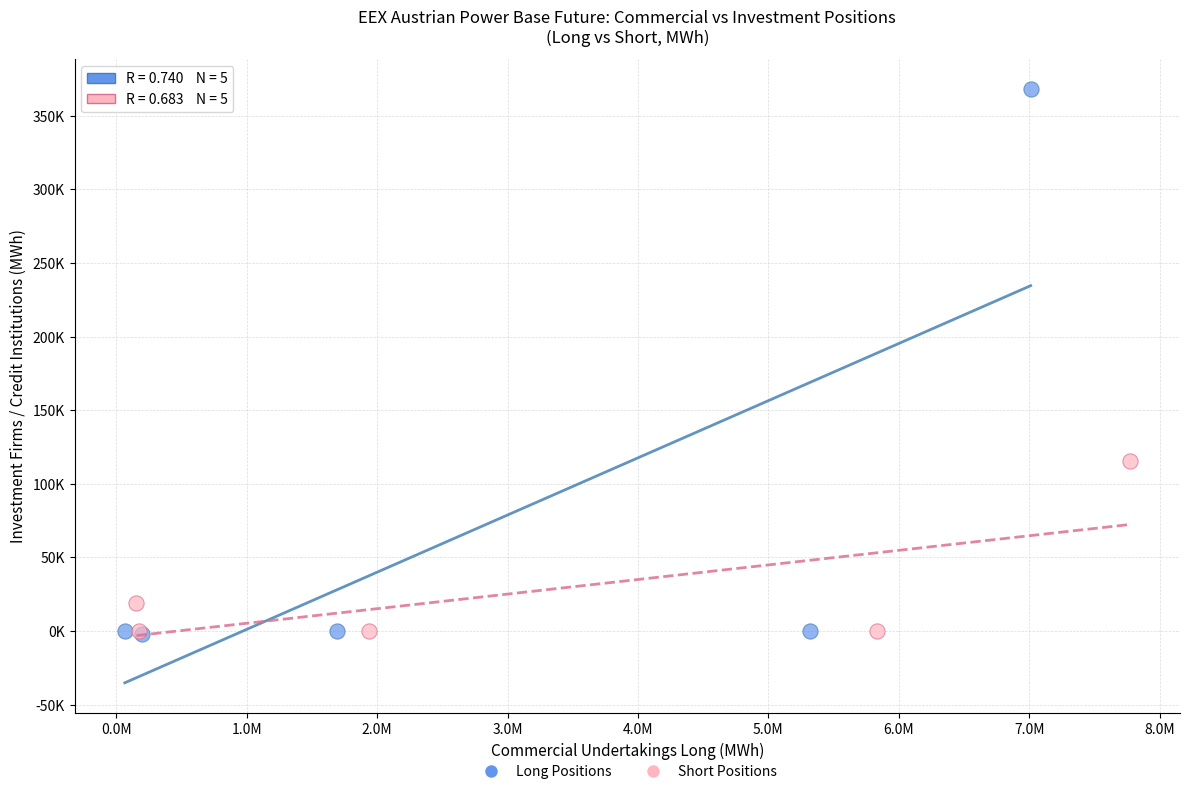

What are all the series names shown in the legend?

Long Positions, Short Positions